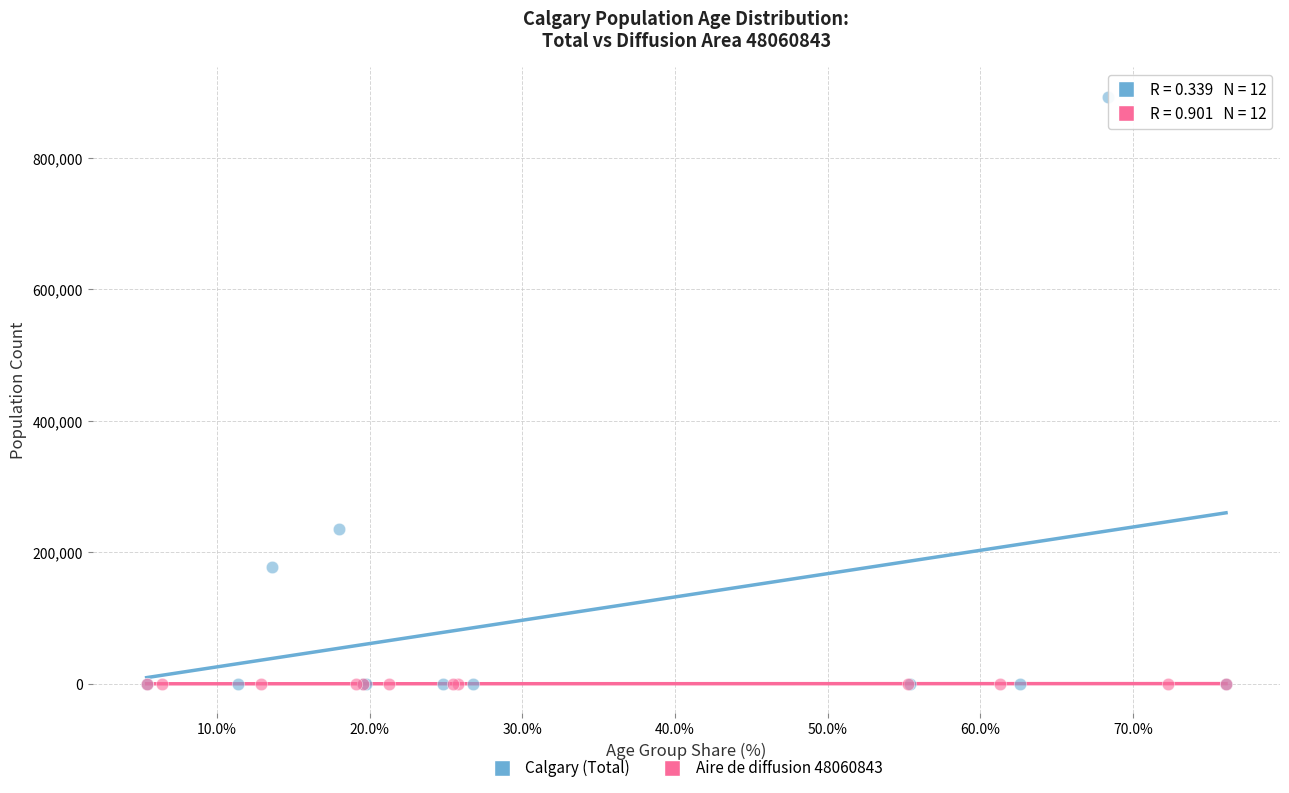

Which series reaches the maximum Y coordinate?

Calgary (Total)